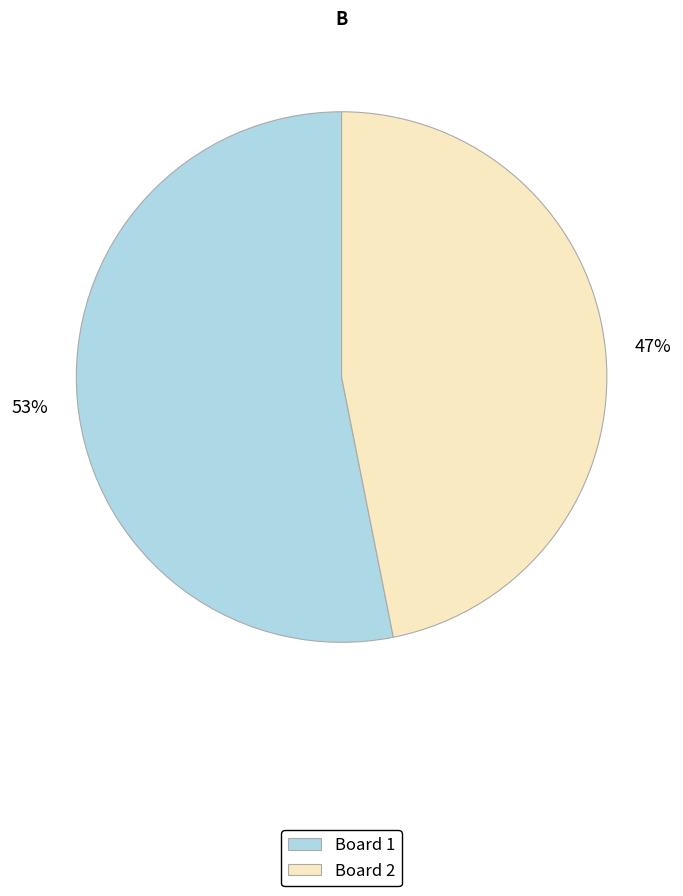

Do Board 1 and Board 2 together represent more than half of the pie?

Yes